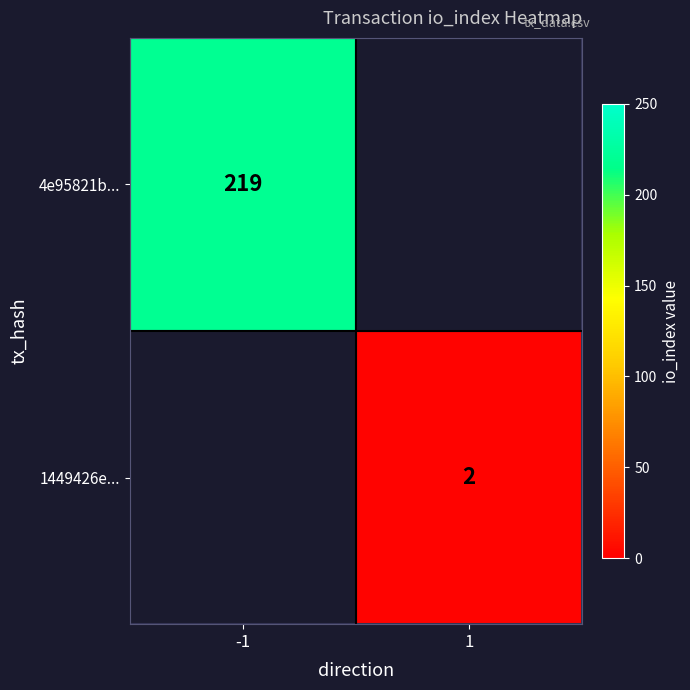

True or false: 4e95821b... has a value of 86 at -1.

False